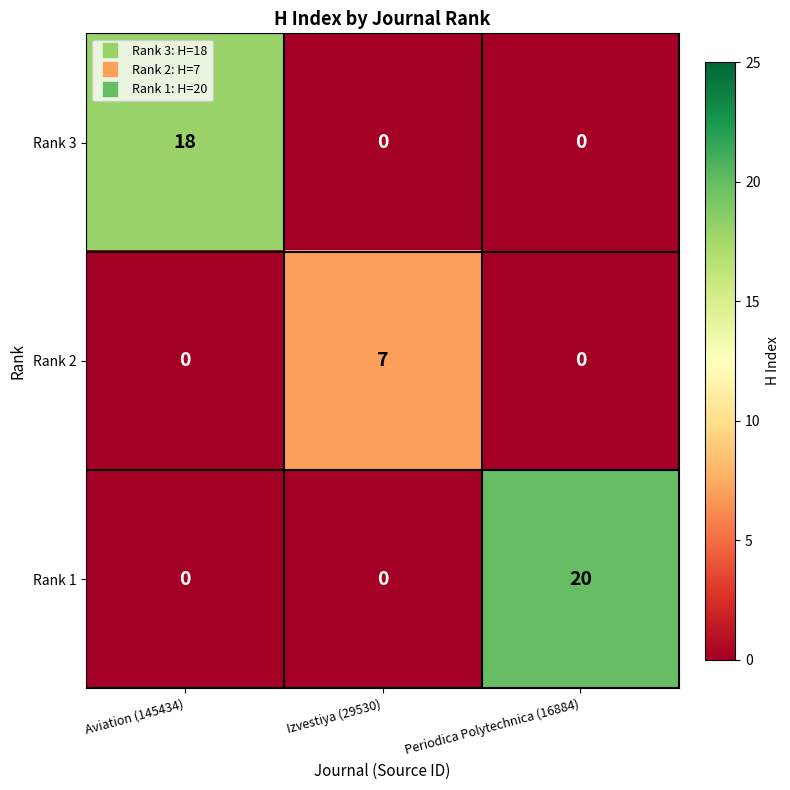

List the series in order of their overall mean, highest first.

Rank 1, Rank 3, Rank 2